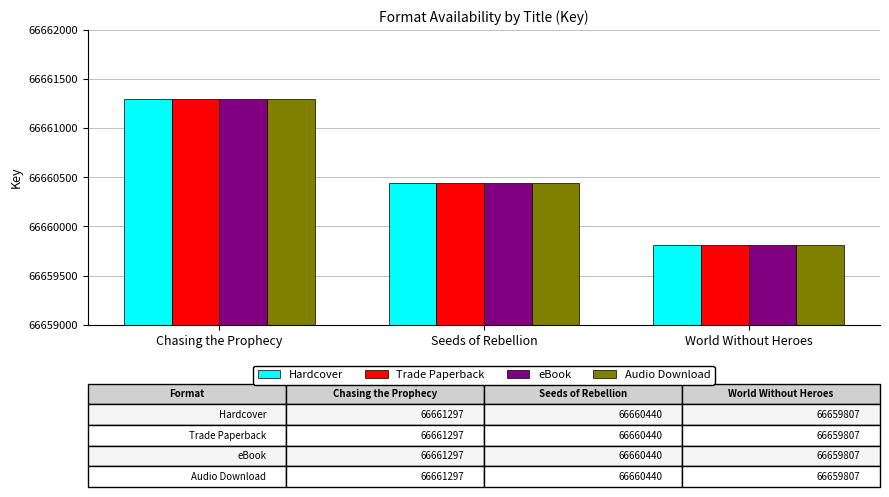

Read the Hardcover value at Chasing the Prophecy, to the nearest 10.

66661300